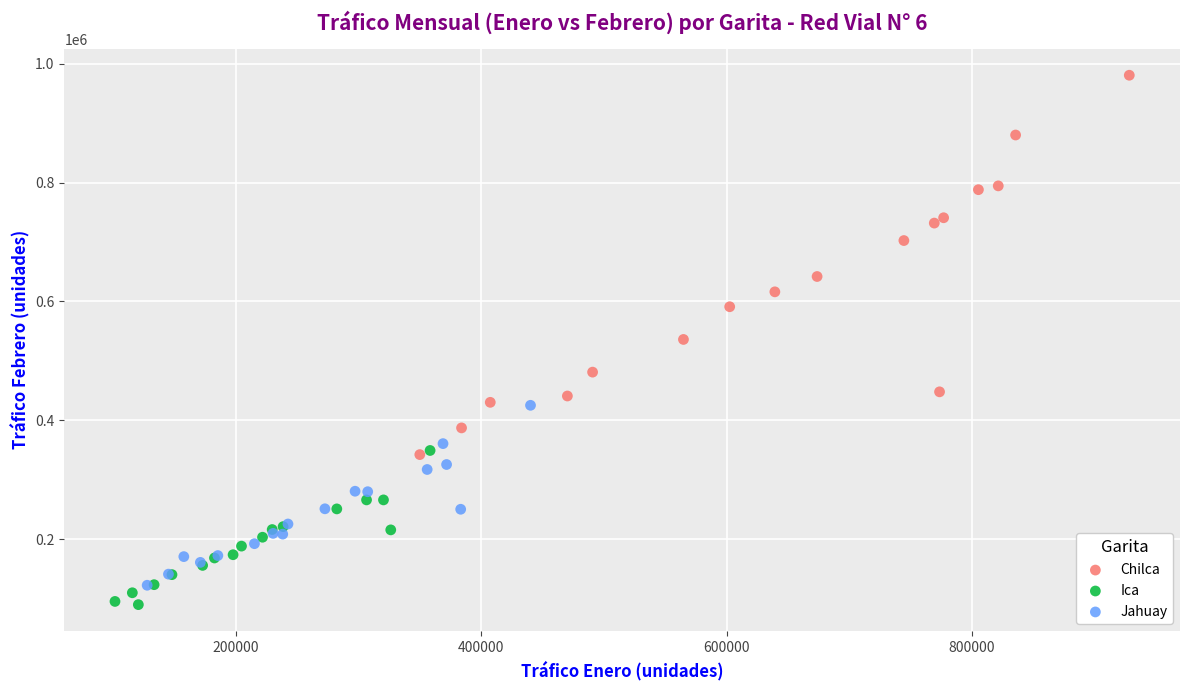

Which series has the largest Y range (max minus min)?

Chilca